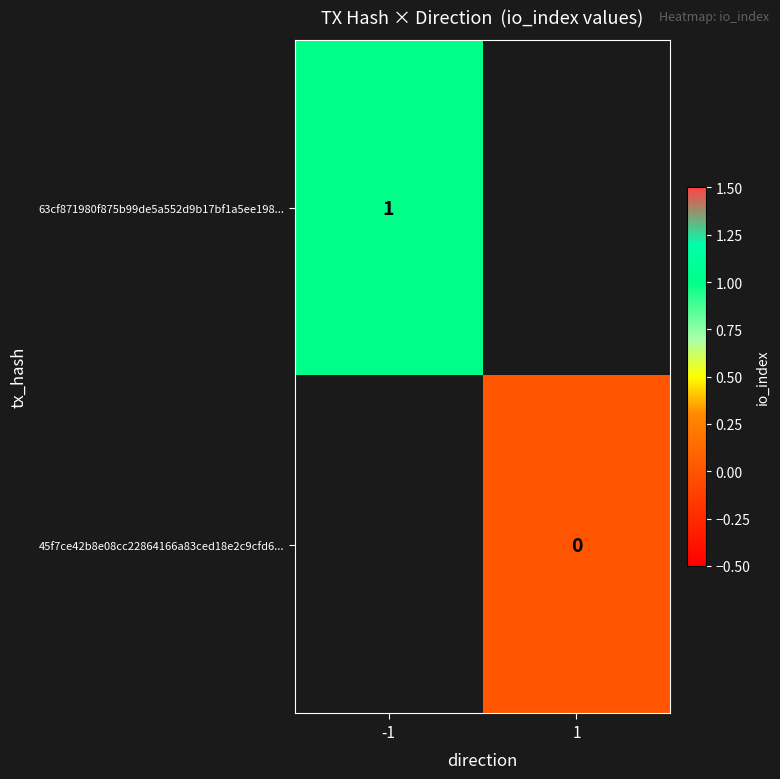

What is the maximum value shown in the chart?

1.0